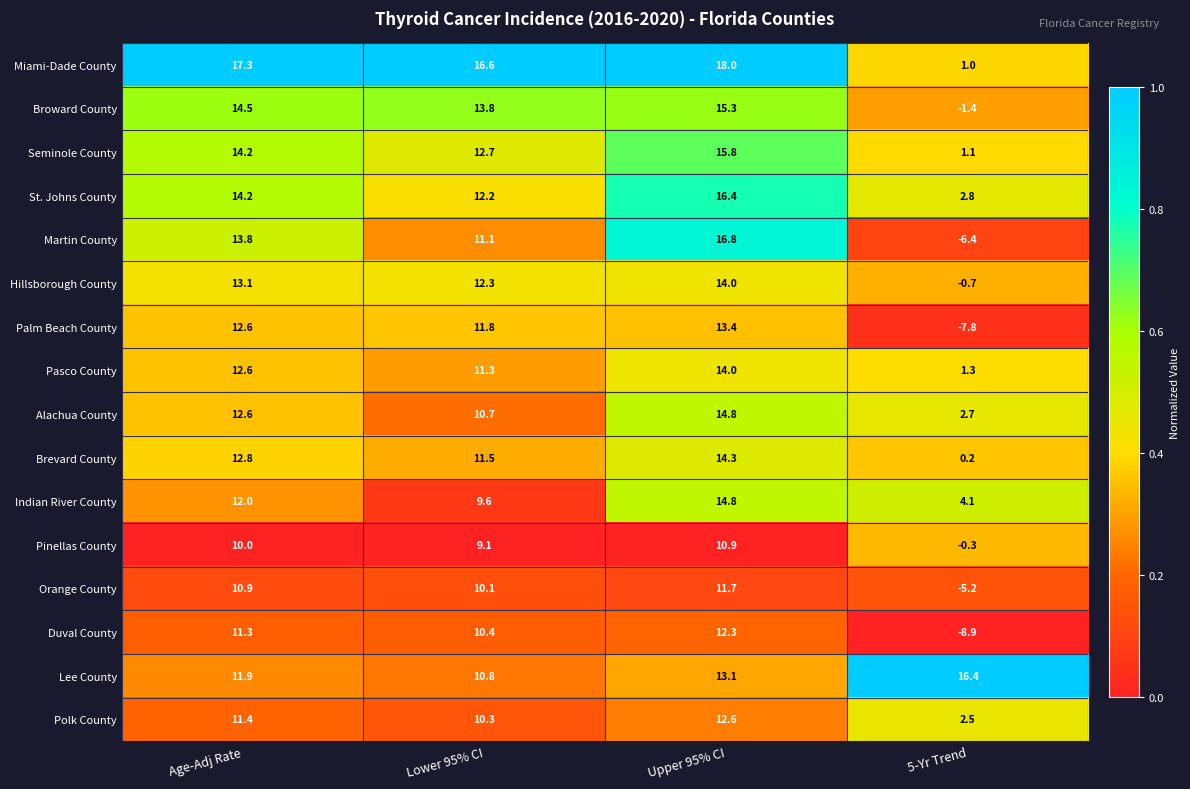

What is the difference between the Polk County values at Lower 95% CI and 5-Yr Trend?

7.8